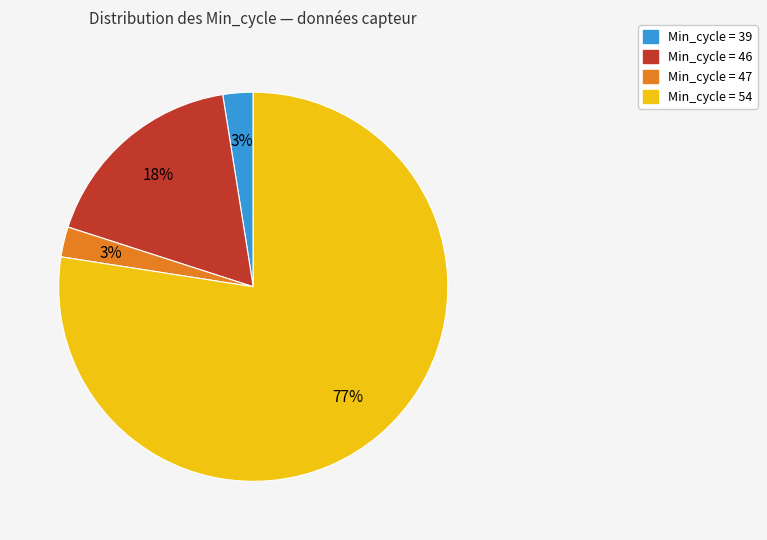

Does any single category account for the majority?

Yes